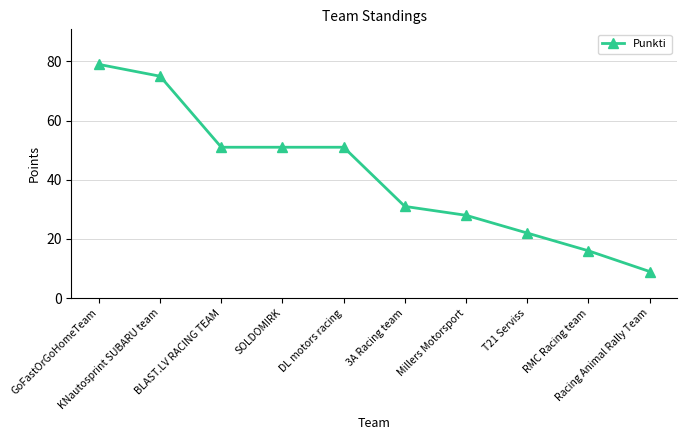

Reading left to right, list all the values displayed in this chart.

GoFastOrGoHomeTeam=79	KNautosprint SUBARU team=75	BLAST.LV RACING TEAM=51	SOLDOMIRK=51	DL motors racing=51	3A Racing team=31	Millers Motorsport=28	T21 Serviss=22	RMC Racing team=16	Racing Animal Rally Team=9